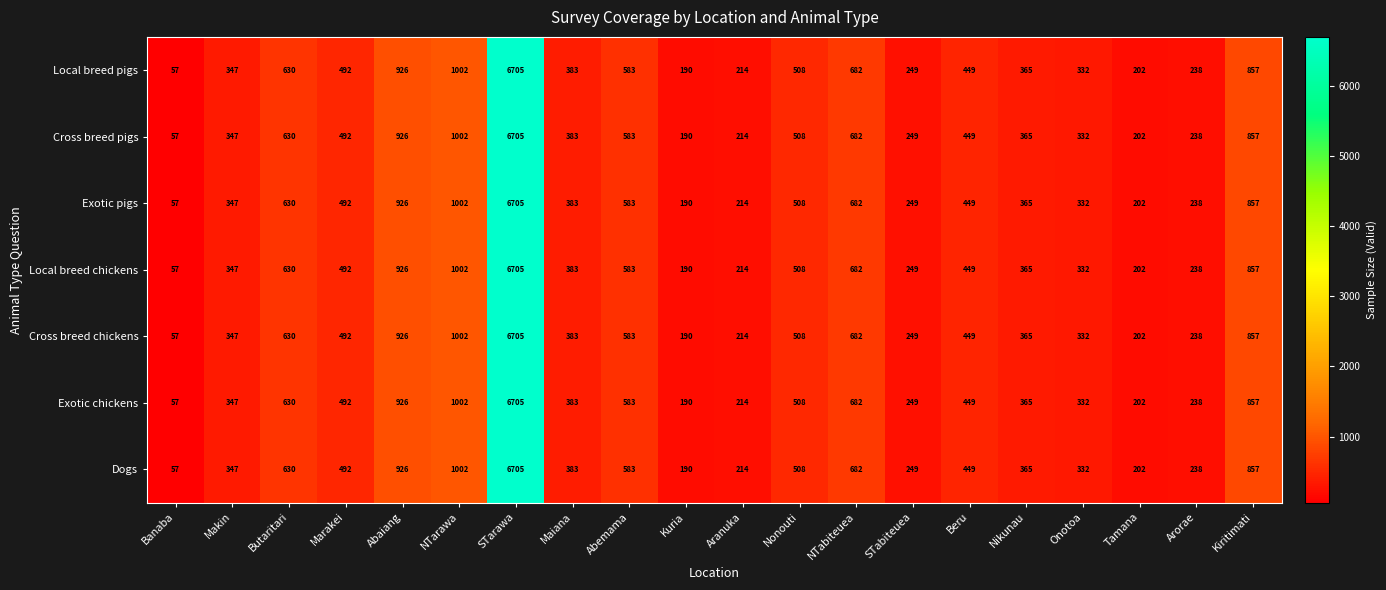

The Cross breed chickens series shows 583 at Abemama. True or false?

True